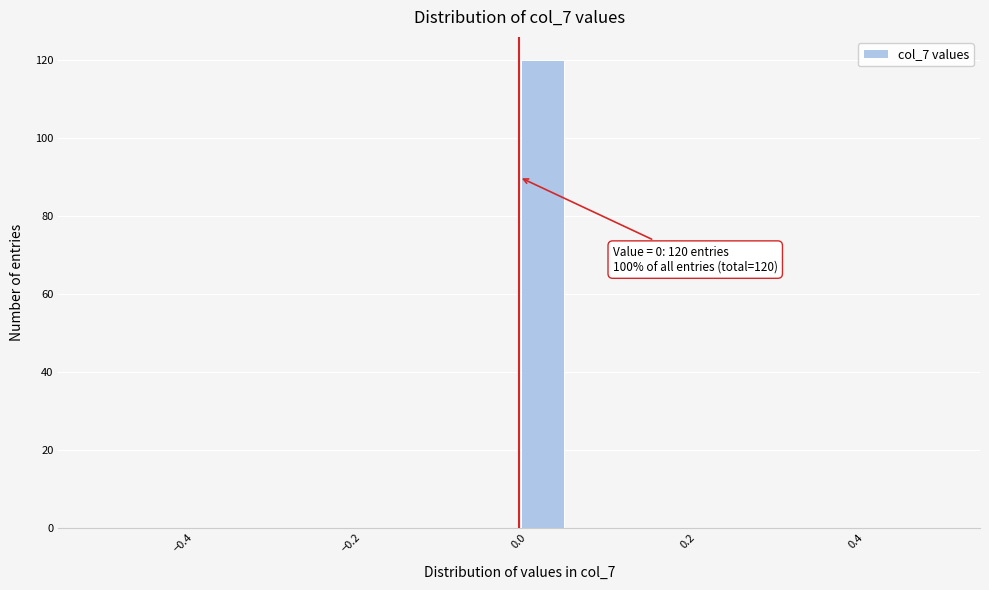

Around what value on the x-axis is the tallest bar? Give the approximate position of its centre, as read against the axis.

0.02